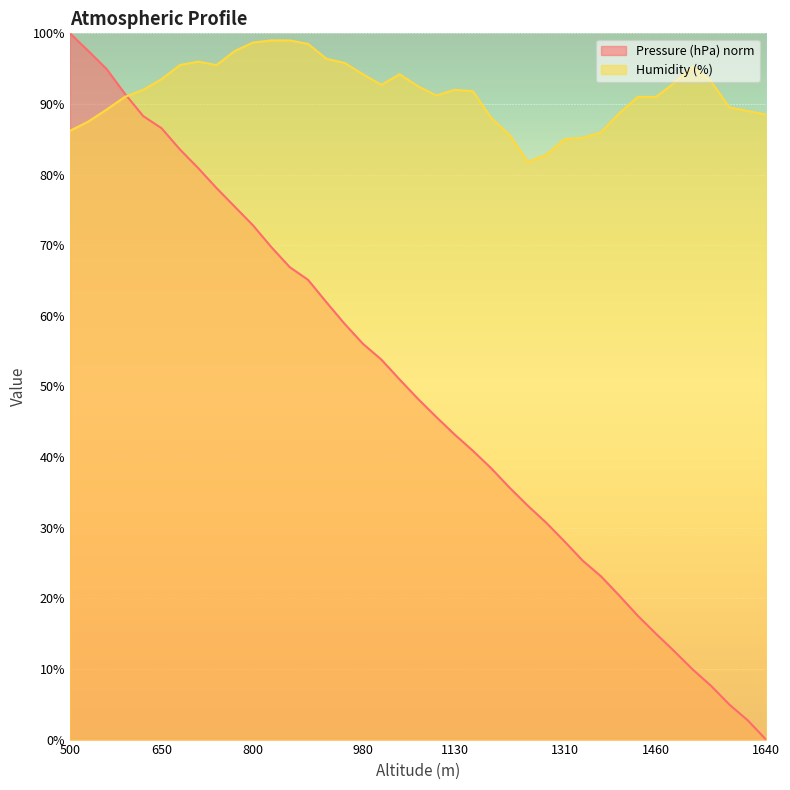

Where does the Humidity (%) series first go above 92?

650